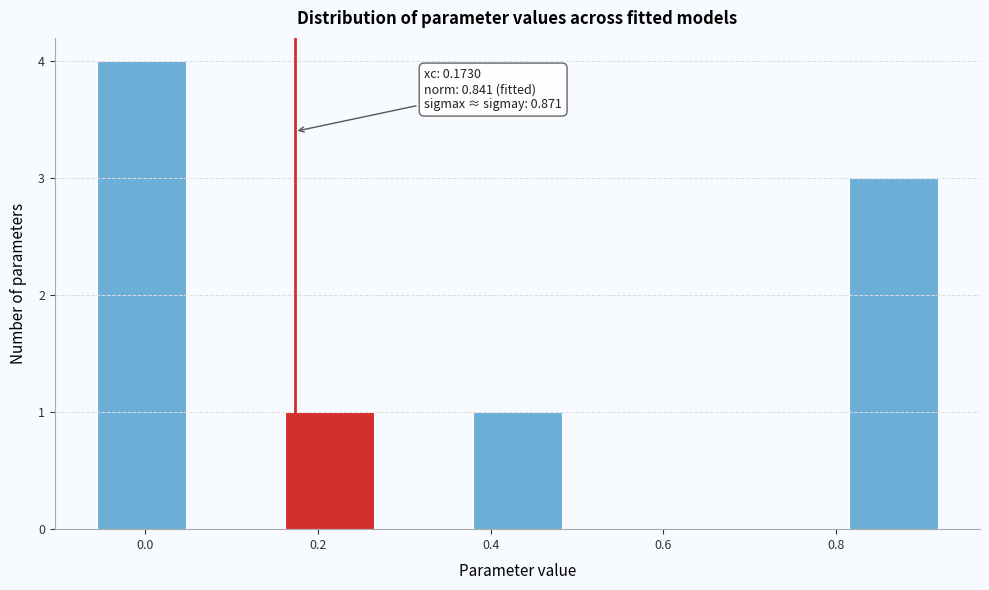

Over which range of the x-axis is the bar tallest?

-0.06 to 0.04